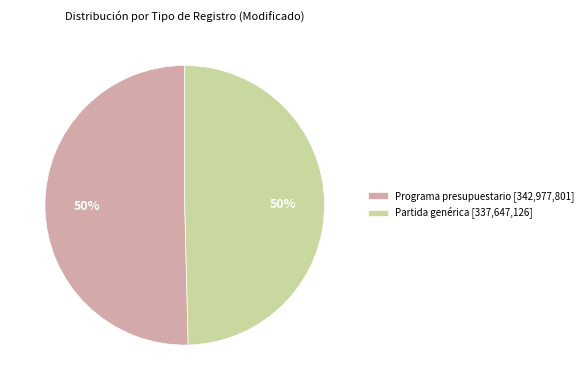

To the nearest percent, what is the average slice percentage?

50%